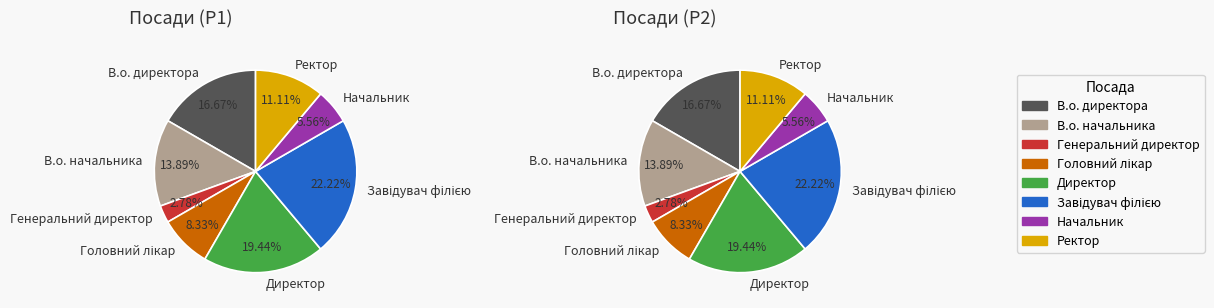

Combined, what portion of the pie is Головний лікар and Генеральний директор?

11.1%